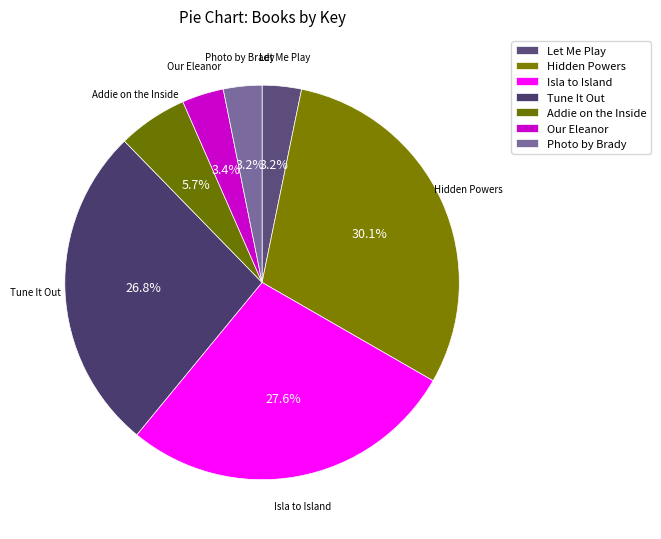

Count the number of slices in the pie.

7